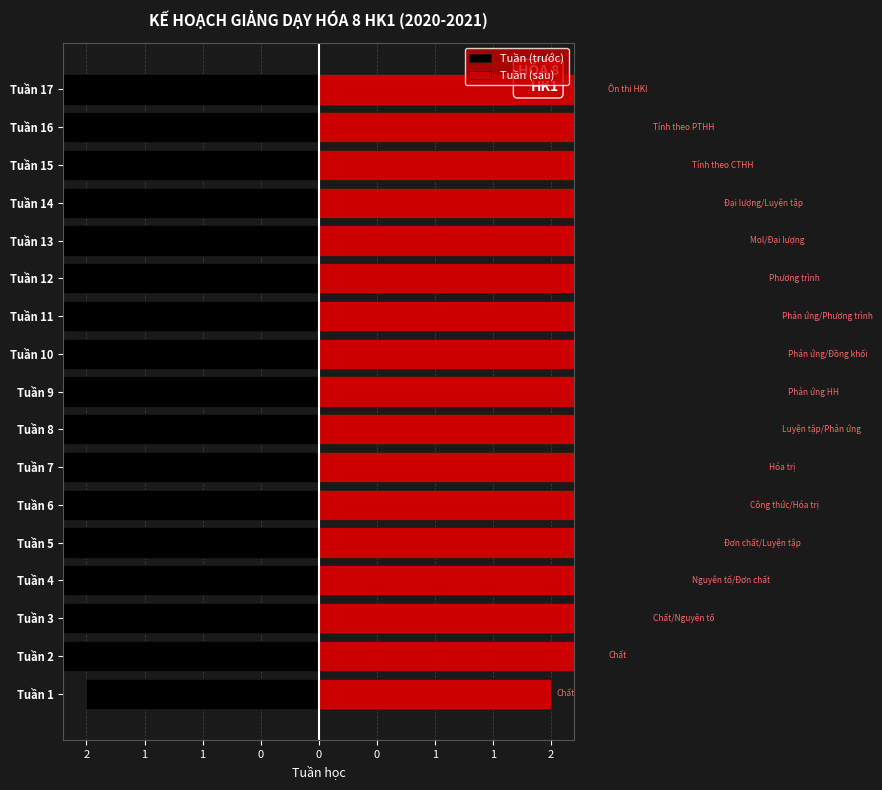

At how many categories does at least one series exceed 2?

16